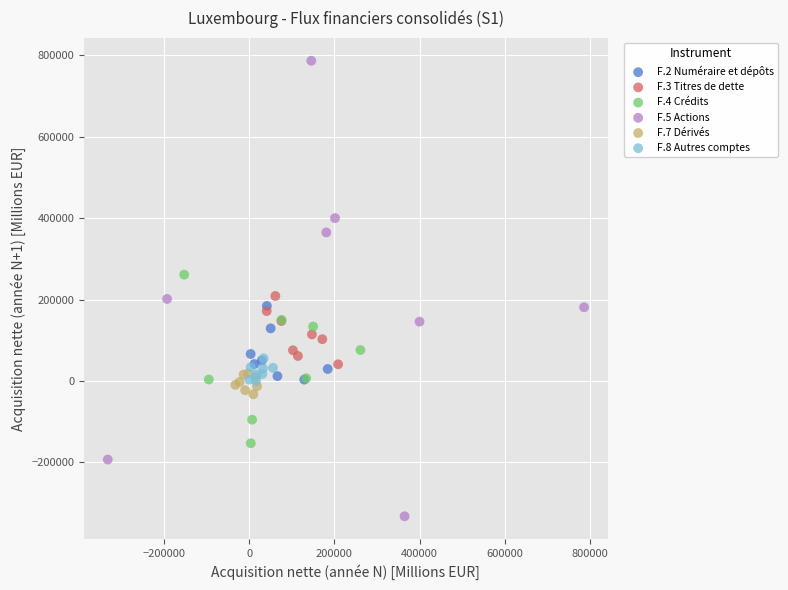

Which series reaches the minimum Y coordinate?

F.5 Actions